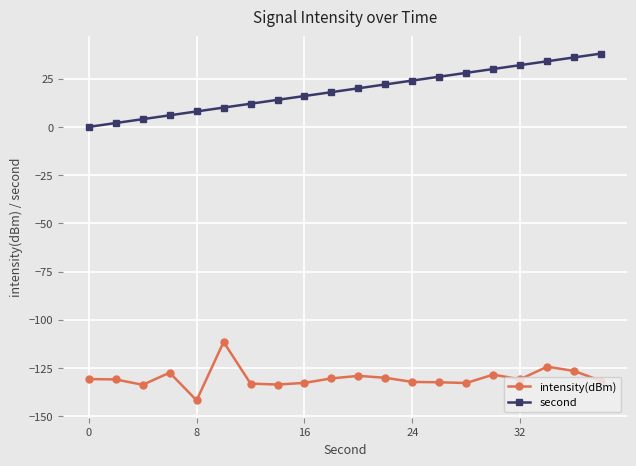

What is the value of the second point at the 18th from the left?

34.0